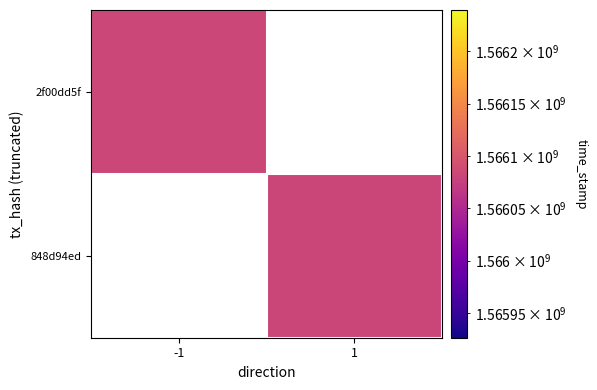

What is the sum of all 2f00dd5f3b0402d527d10c5b5f615740072baac values?

1566083045